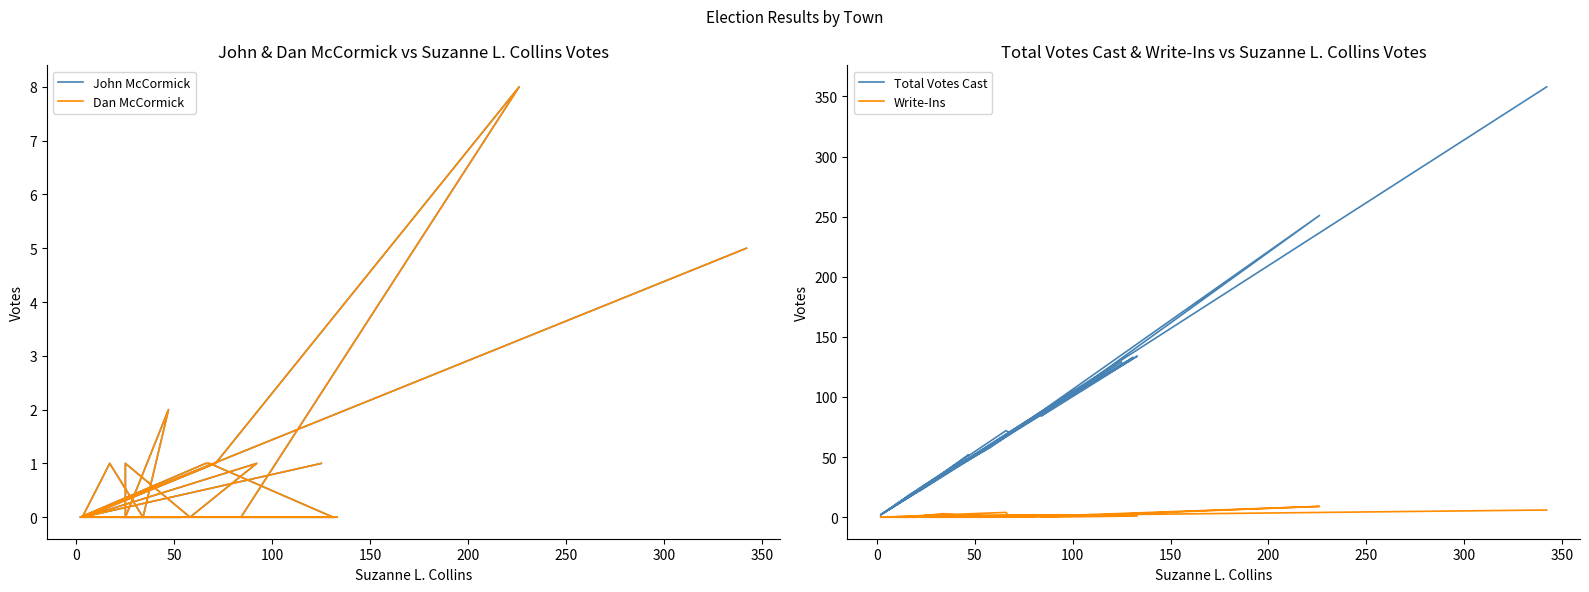

Rank the series by their maximum value, from highest to lowest.

Total Votes Cast, Write-Ins, John McCormick, Dan McCormick